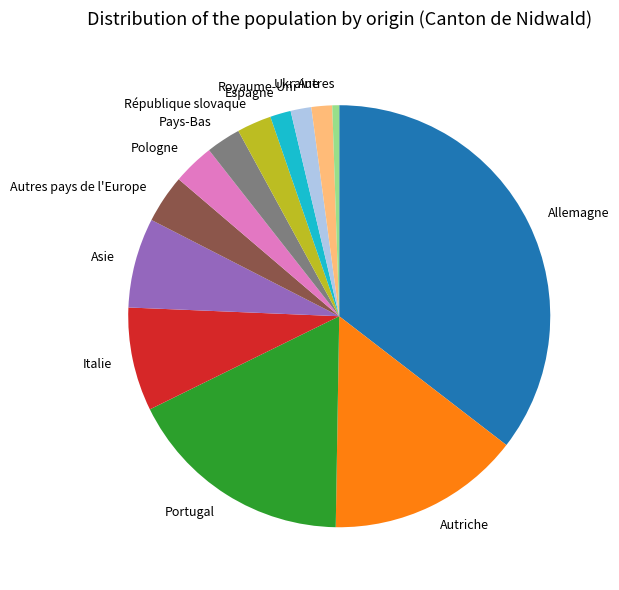

Is the sum of Asie and Allemagne greater than half?

No